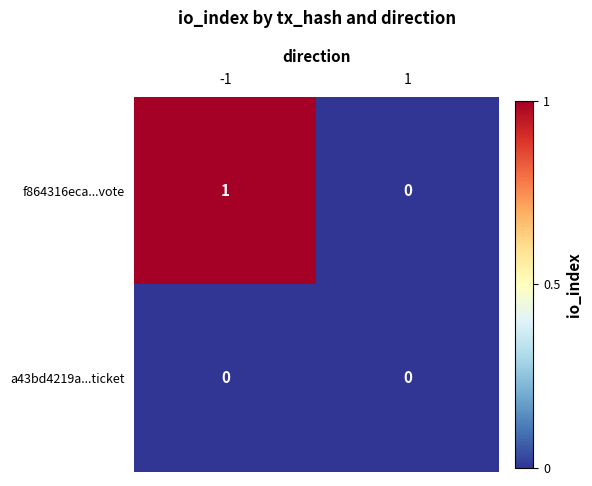

Is it true that f864316eca...vote equals -1 at 1?

False